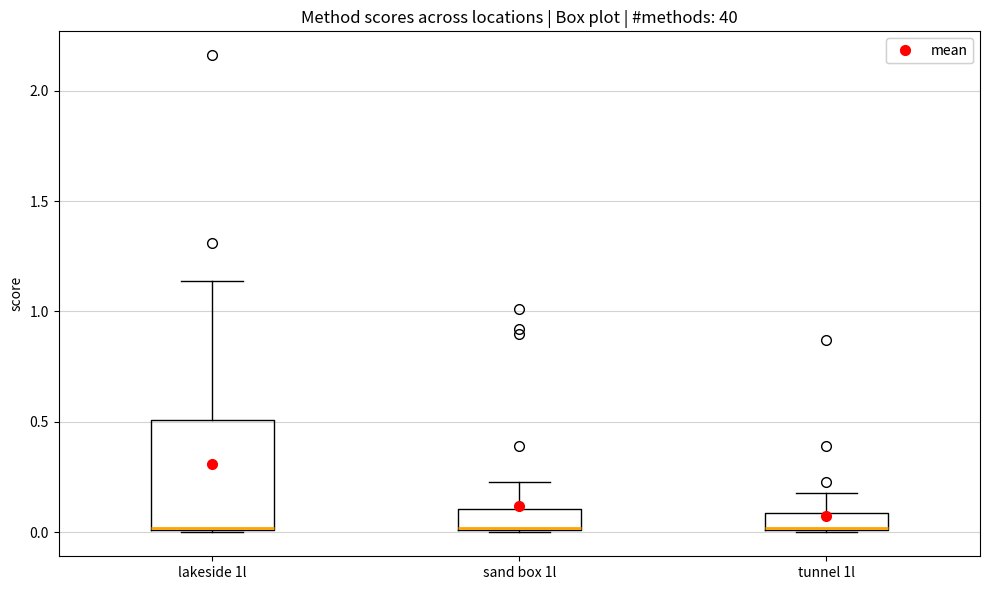

Reading left to right, transcribe this box plot: for each box, give where its median line is, the range the box spans, and where its two whiskers end, as read against the y-axis. The values are not printed on the chart, so give them approximately, as read against the axis.

lakeside 1l: median 0.00, box 0.00 to 0.50, whiskers 0.00 to 1.15
sand box 1l: median 0.00, box 0.00 to 0.10, whiskers 0.00 to 0.25
tunnel 1l: median 0.00, box 0.00 to 0.10, whiskers 0.00 to 0.20